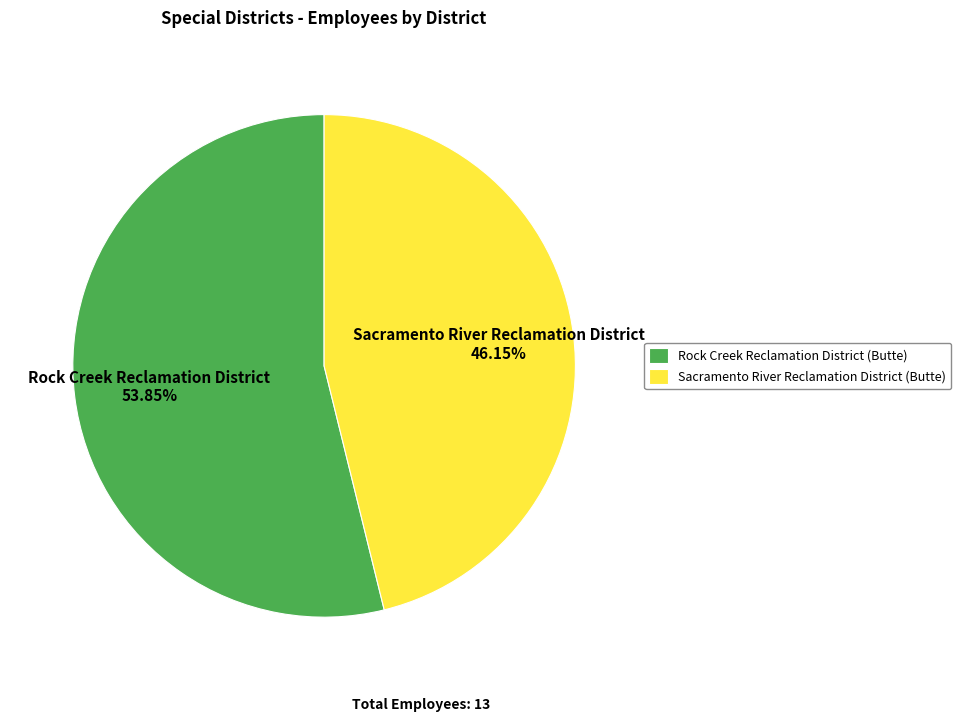

How many slices are in this pie chart?

2